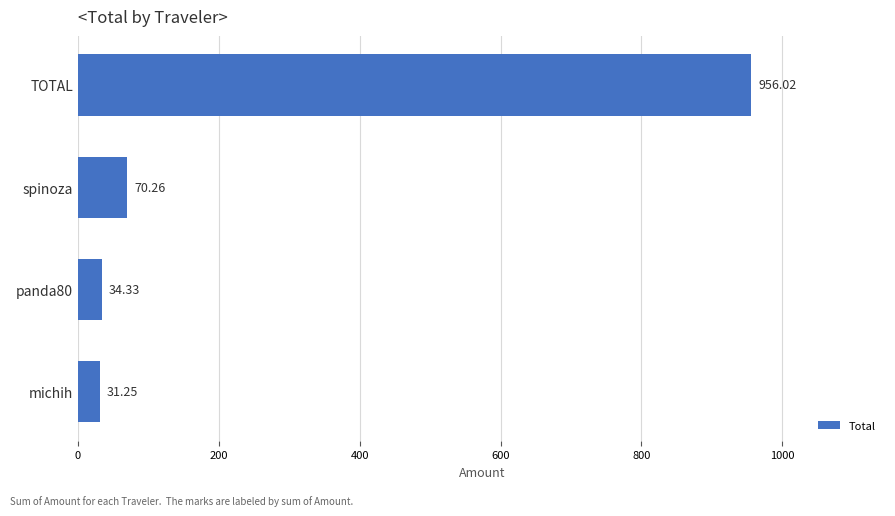

Which label corresponds to the largest value in the chart?

TOTAL